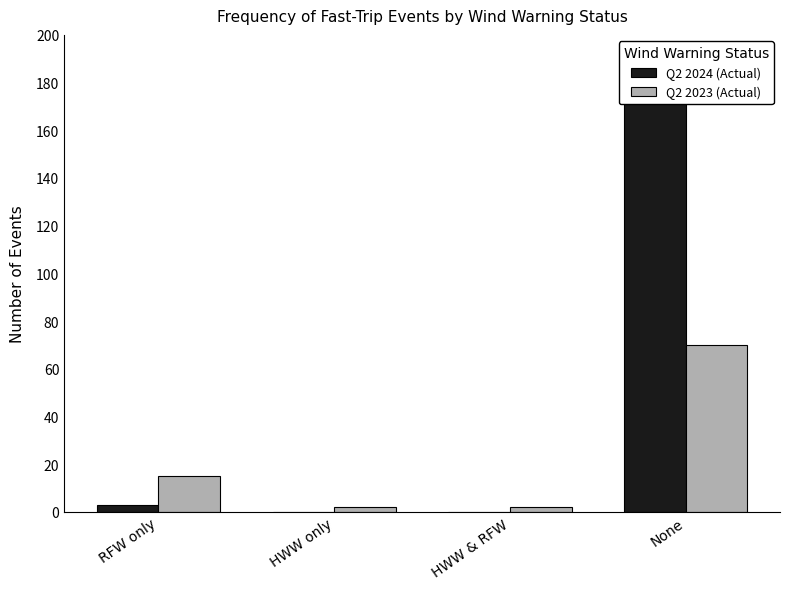

Which series changed the most between RFW only and HWW & RFW?

Q2 2023 (Actual)